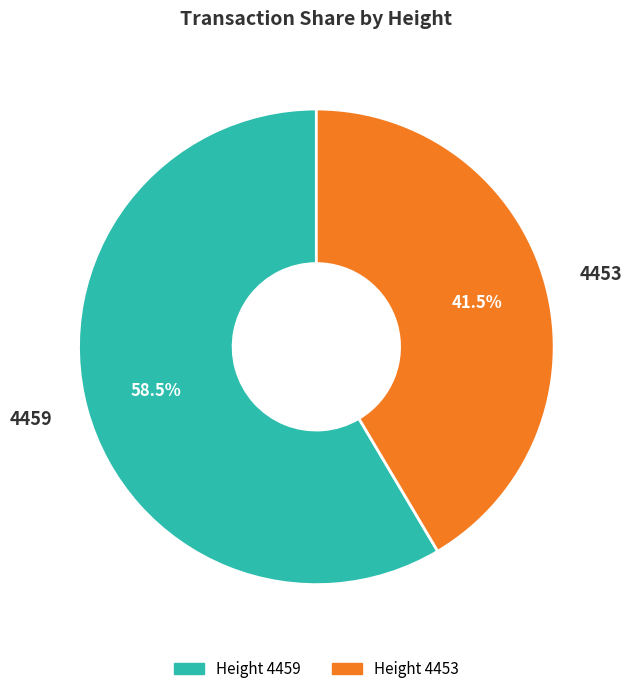

How many slices are in this pie chart?

2